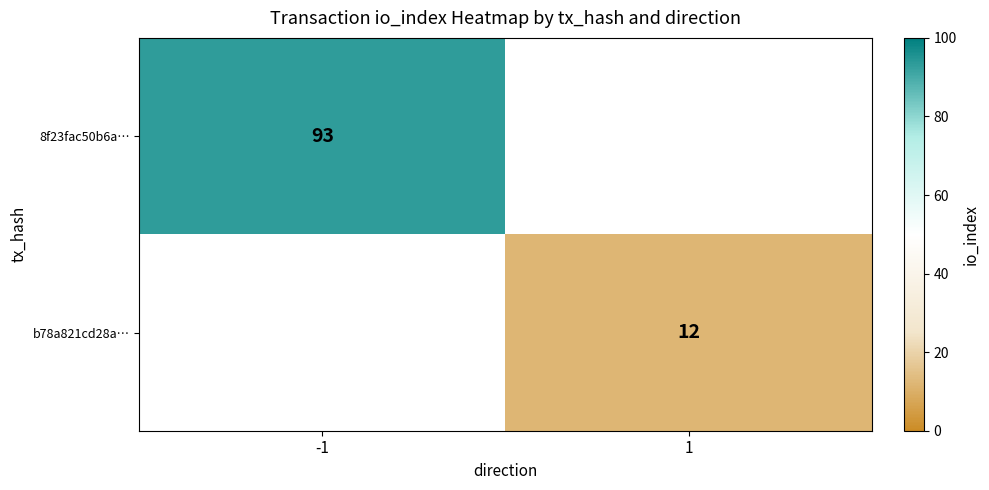

Between 1 and -1, which is larger?

-1